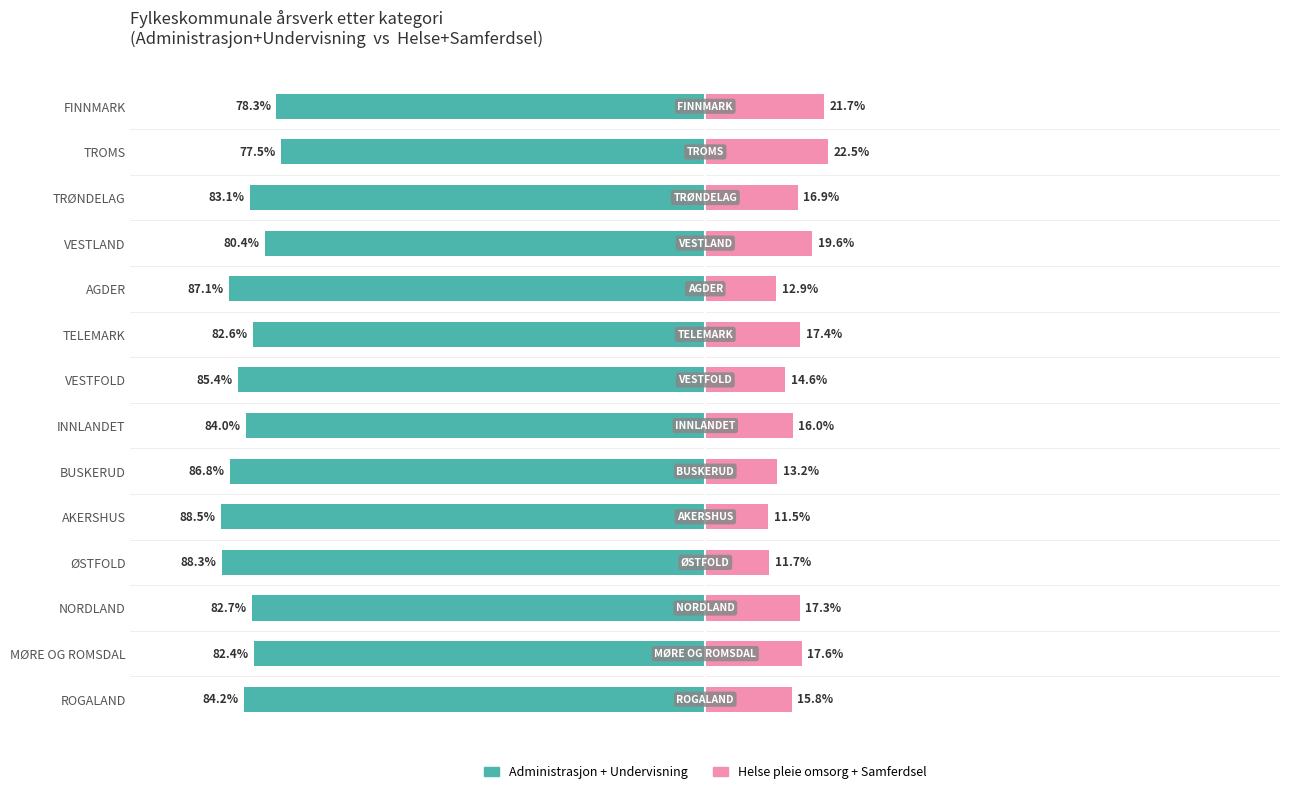

How many series are shown in this chart?

2